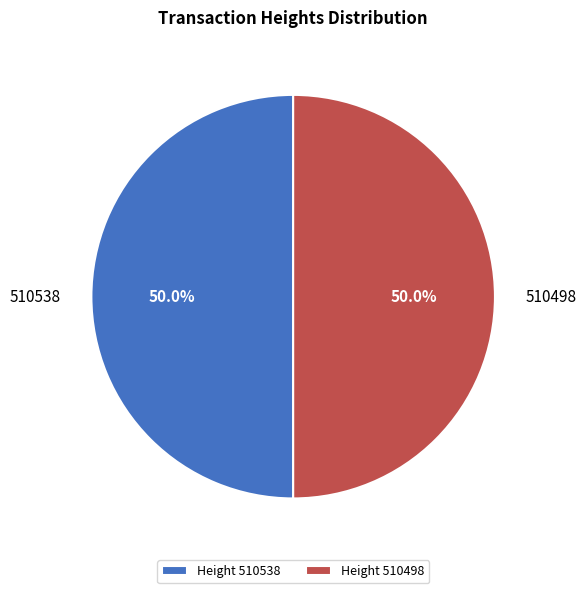

Count the number of slices in the pie.

2